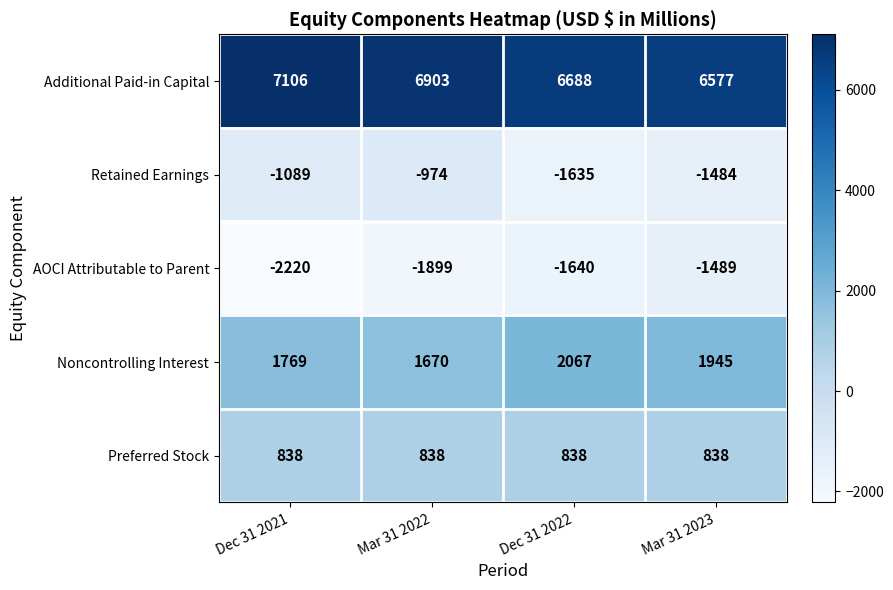

Is it true that Additional Paid-in Capital equals 11961 at Mar 31 2022?

False